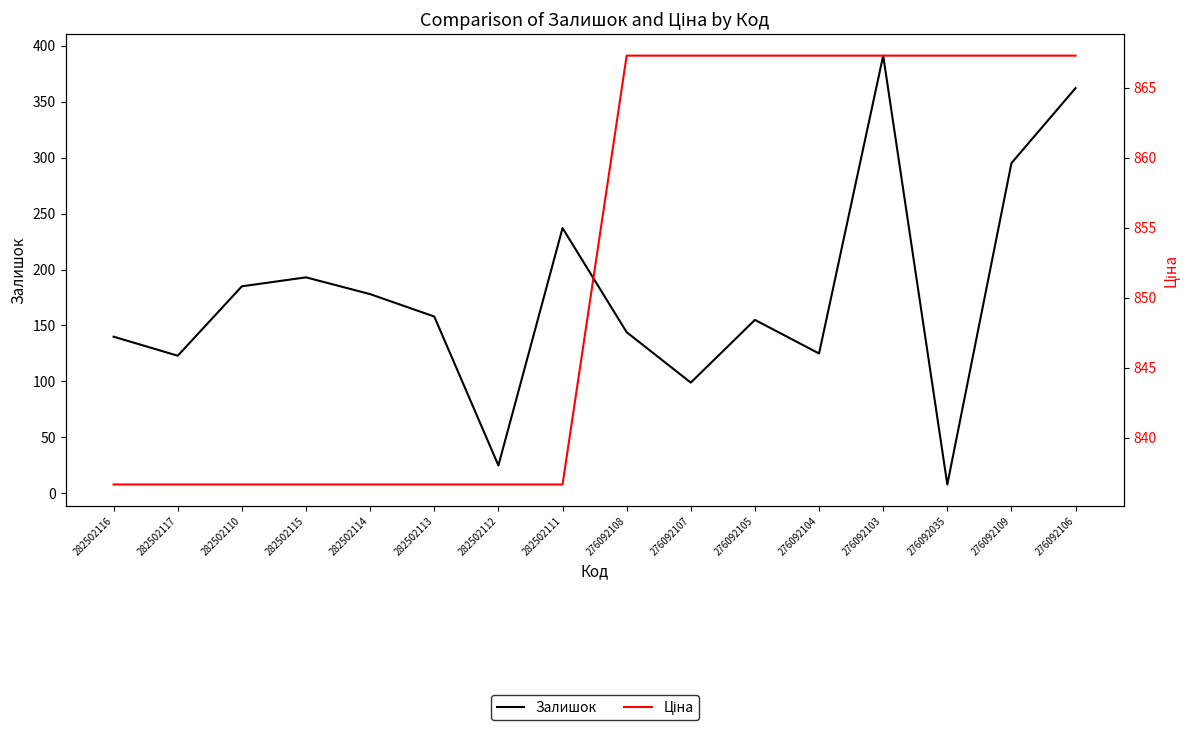

Reading right to left, list all the values displayed in this chart.

Залишок: 362.0	295.0	8.0	391.0	125.0	155.0	99.0	144.0	237.0	25.0	158.0	178.0	193.0	185.0	123.0	140.0
Ціна: 867.3	867.3	867.3	867.3	867.3	867.3	867.3	867.3	836.7	836.7	836.7	836.7	836.7	836.7	836.7	836.7